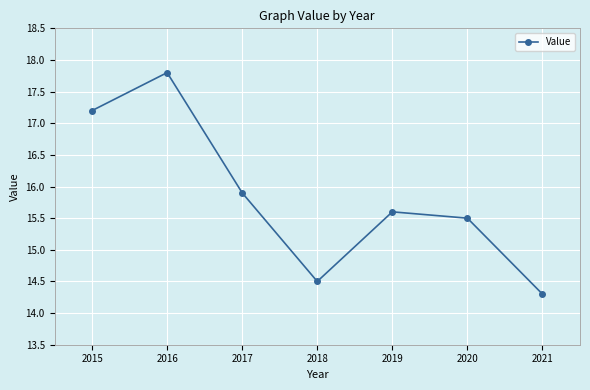

True or false: the data shows 24.5 at 2017.

False